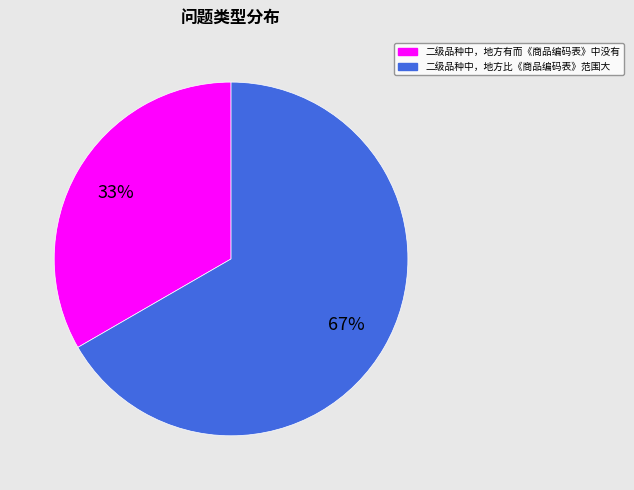

Rank the categories by value from highest to lowest.

二级品种中，地方比《商品编码表》范围大, 二级品种中，地方有而《商品编码表》中没有